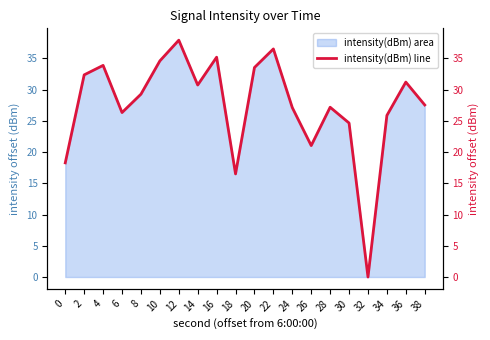

List the labels in order of value, largest first.

12, 22, 16, 10, 4, 20, 2, 36, 14, 8, 38, 28, 24, 6, 34, 30, 26, 0, 18, 32